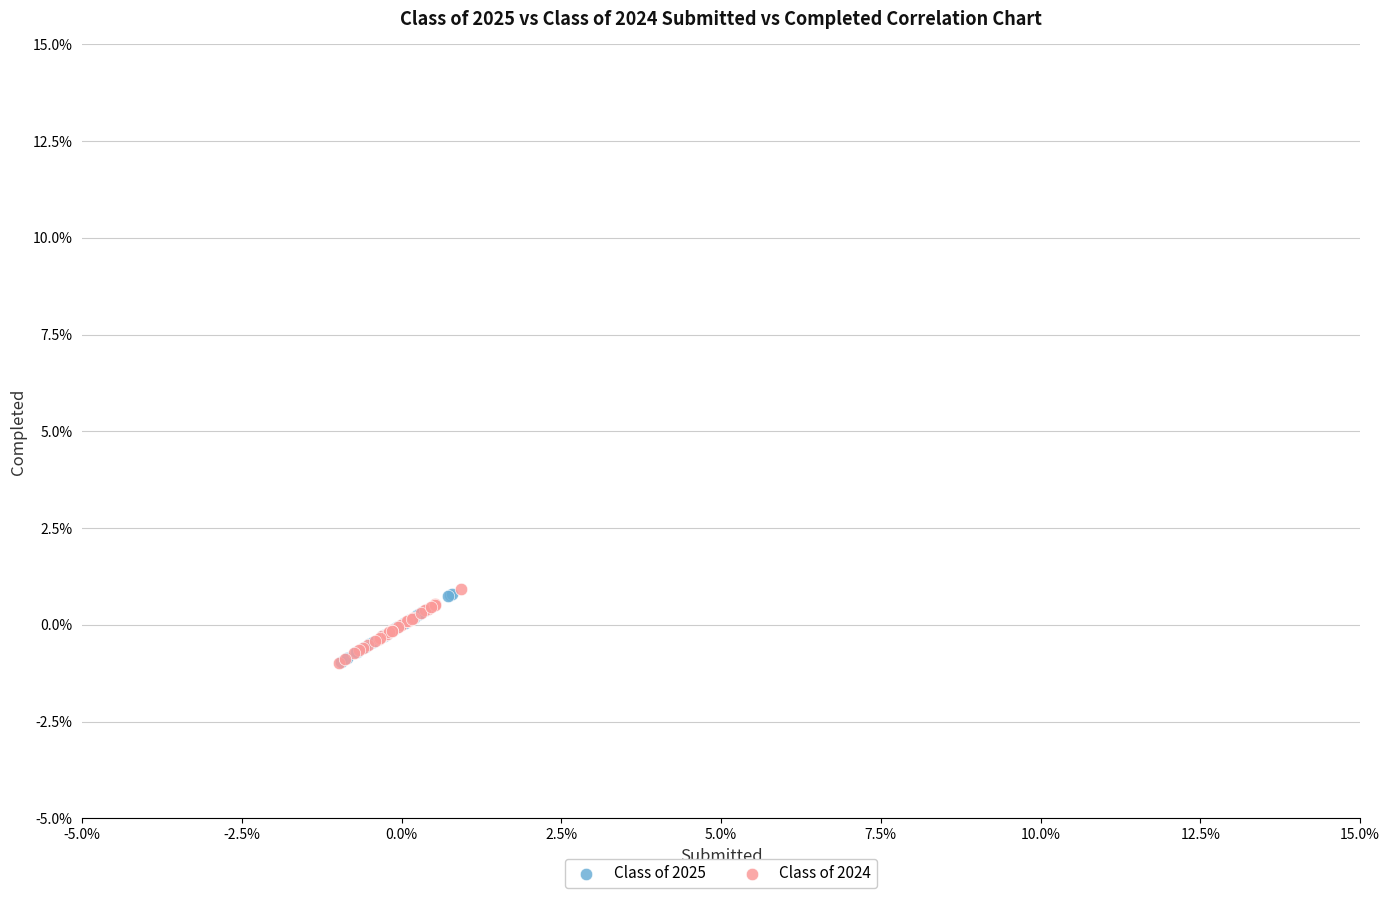

What are all the series names shown in the legend?

Class of 2025, Class of 2024